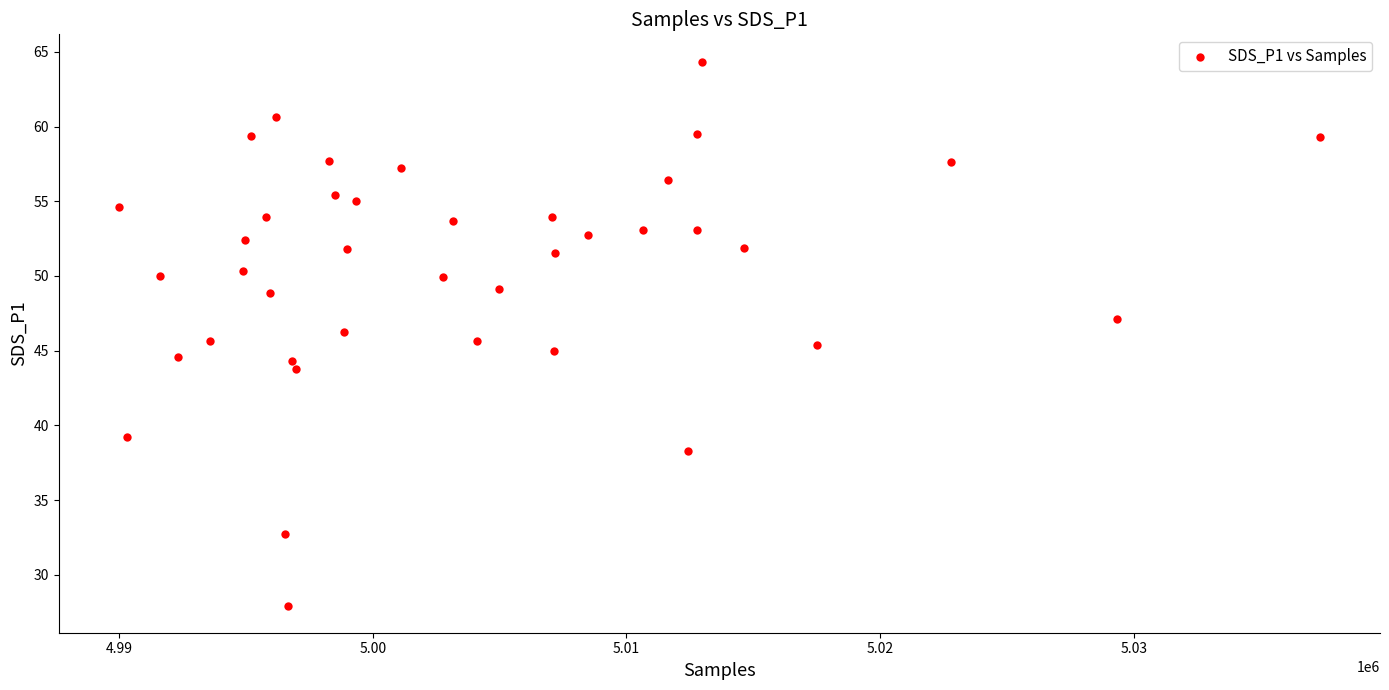

What is the range of X values (max minus min)?

47351.0